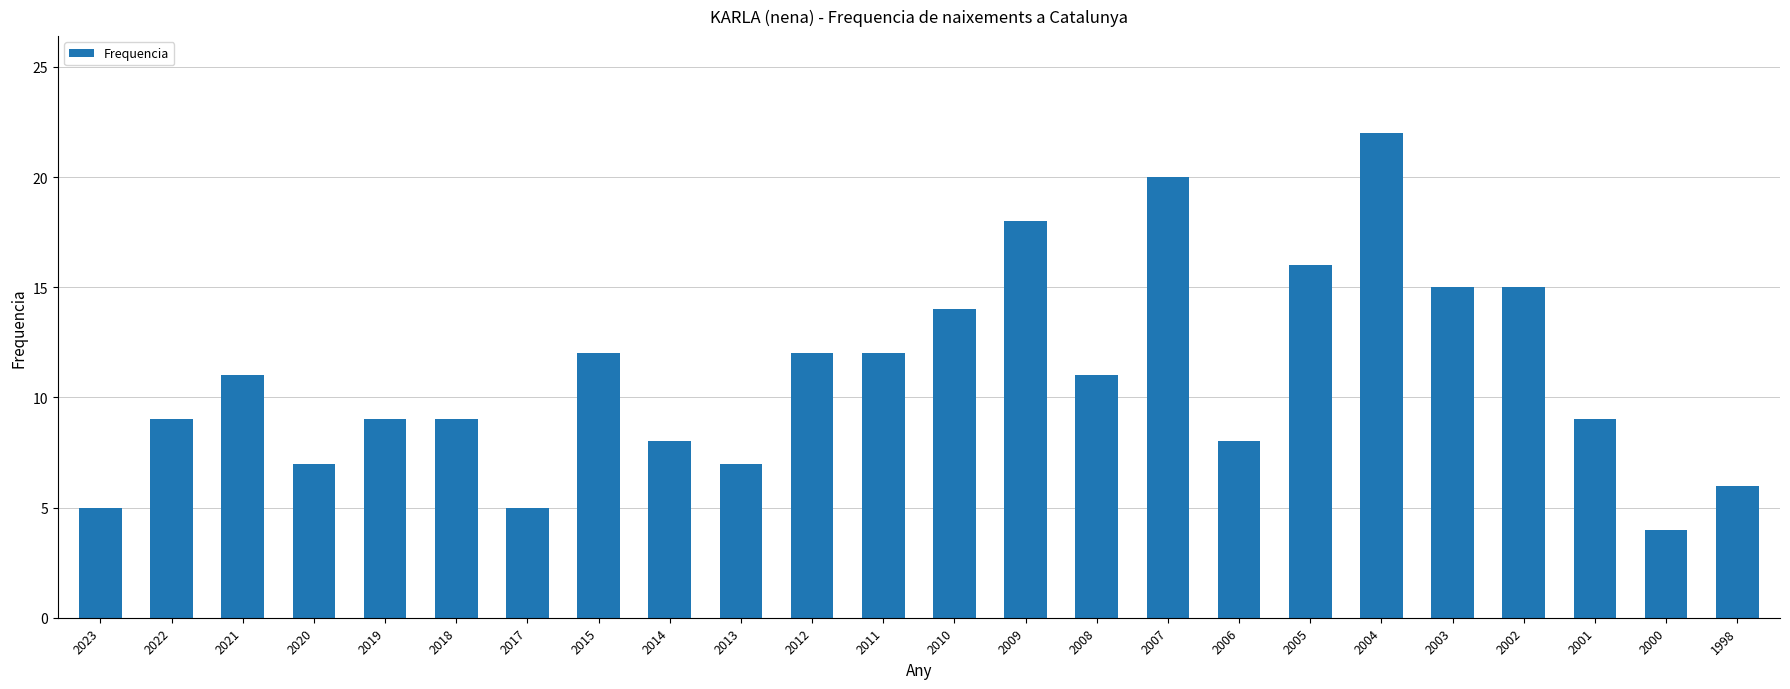

Between 2021 and 2000, which is larger?

2021